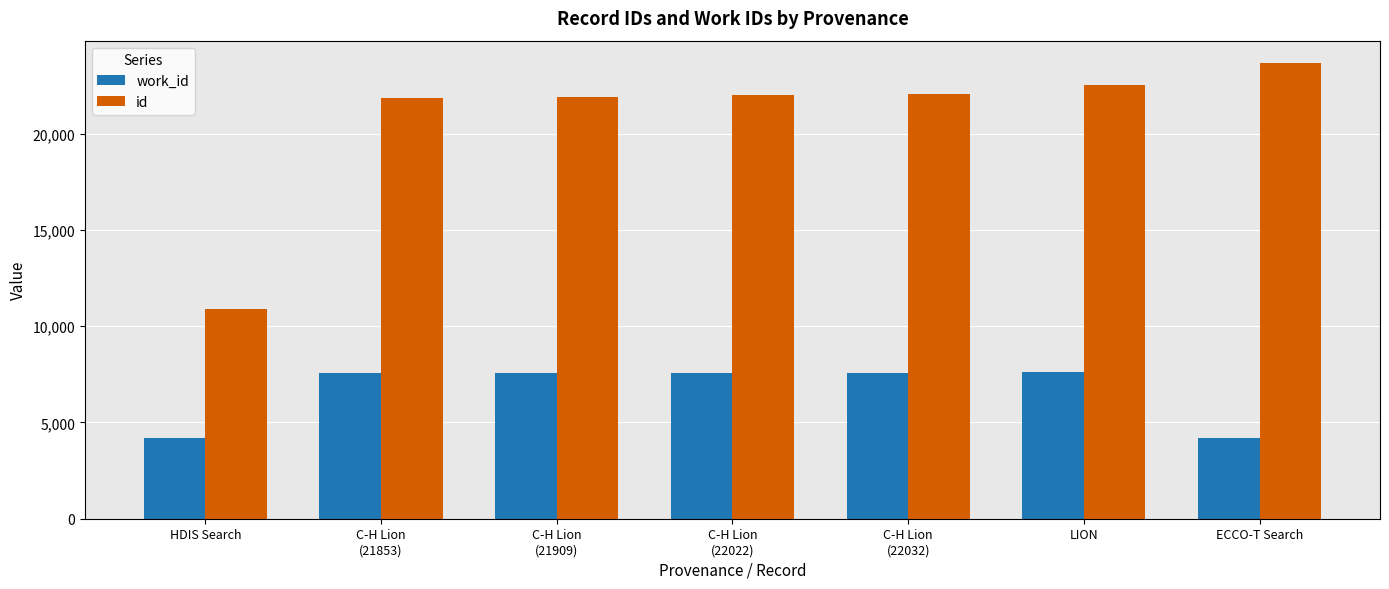

What is the average value of the id series?

20696